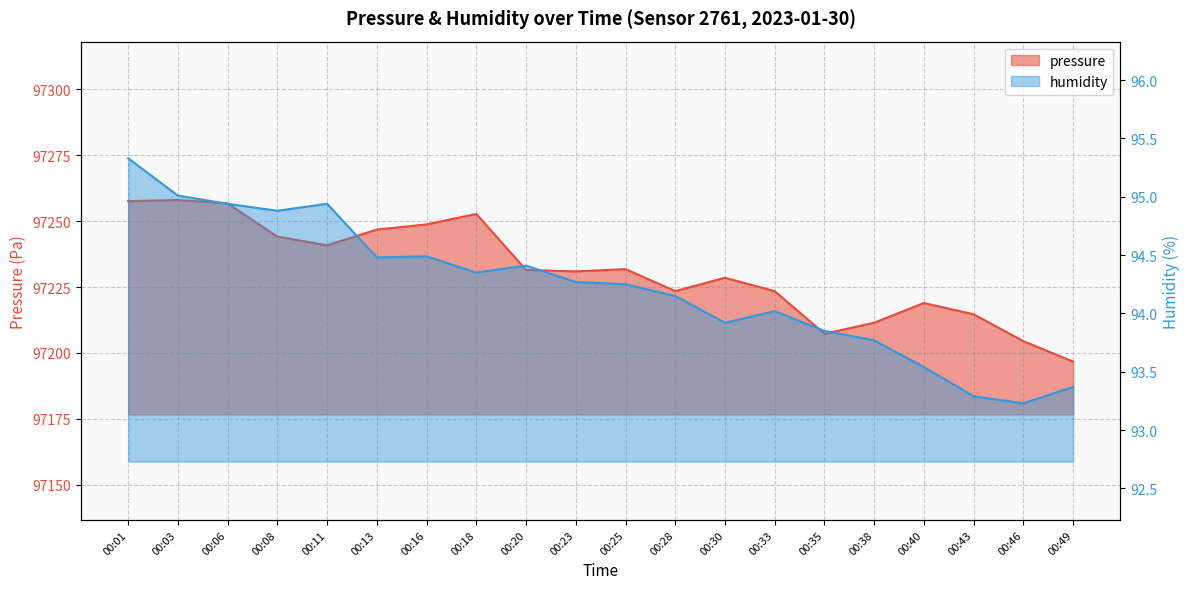

What is the difference between the highest and lowest values at 00:16?

97154.2